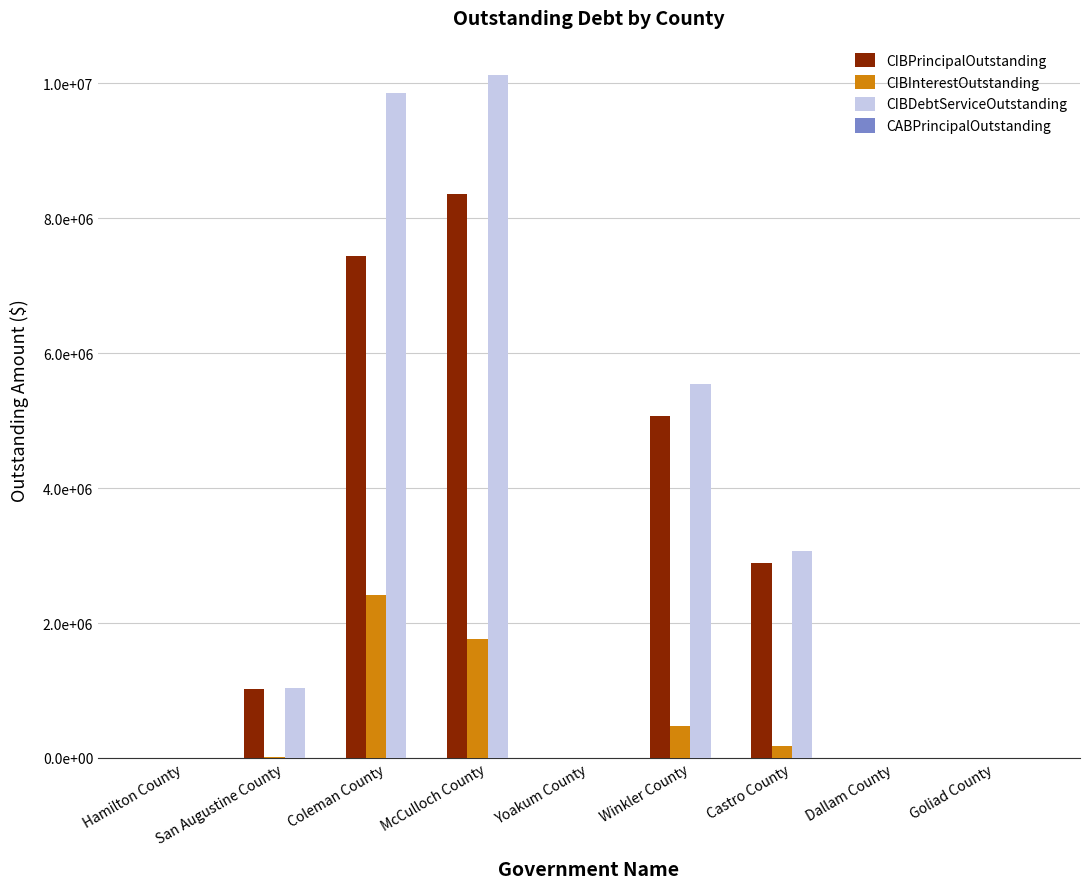

Between Castro County and Dallam County, which series saw the biggest shift?

CIBDebtServiceOutstanding